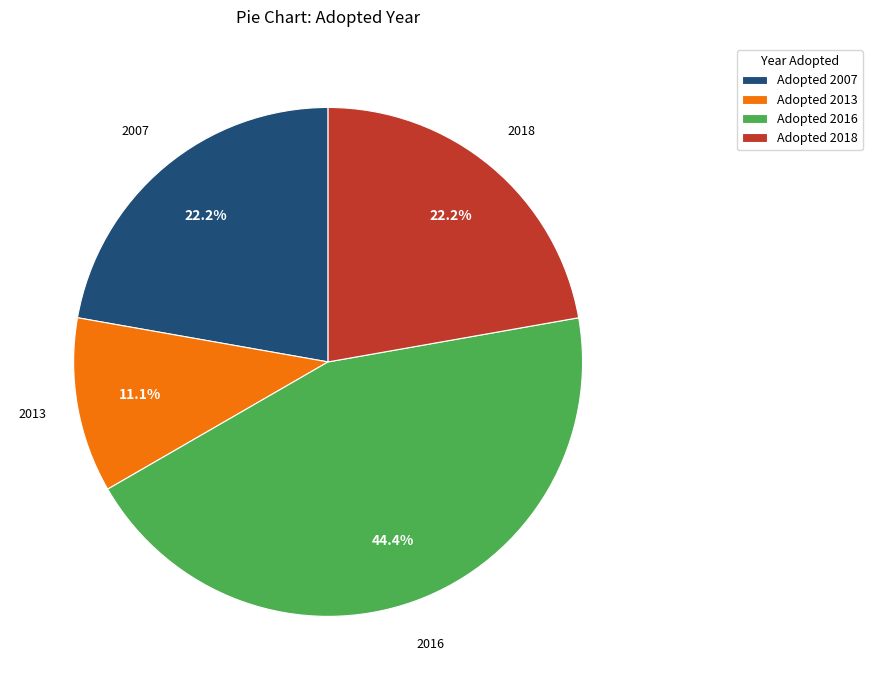

How much of the chart is everything except Adopted 2016?

55.6%